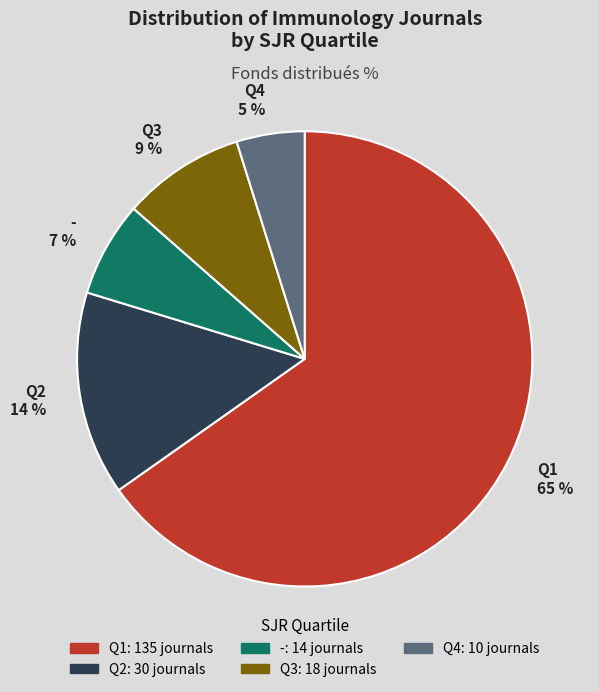

To the nearest percent, what is the difference between the largest and smallest slice percentages?

60%